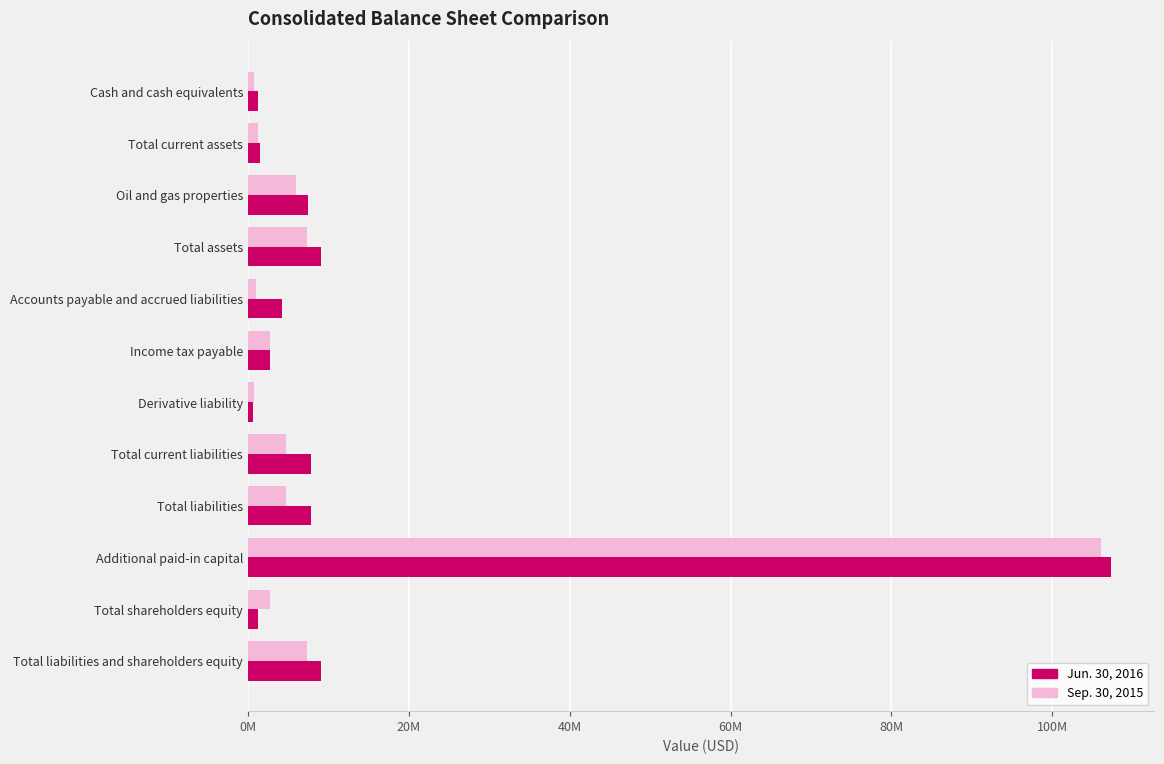

What are all the series names shown in the legend?

Jun. 30, 2016, Sep. 30, 2015